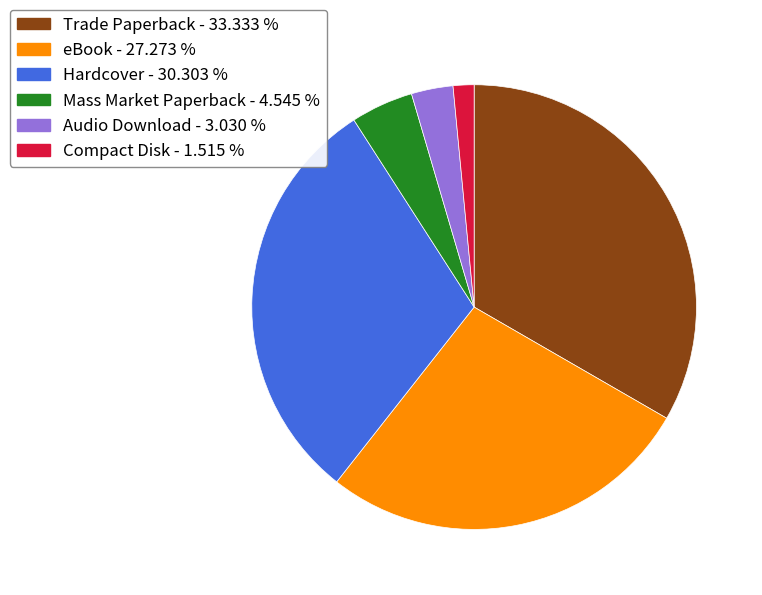

What is the ratio of the value at Hardcover - 30.303 % to the value at Audio Download - 3.030 %?

10.0